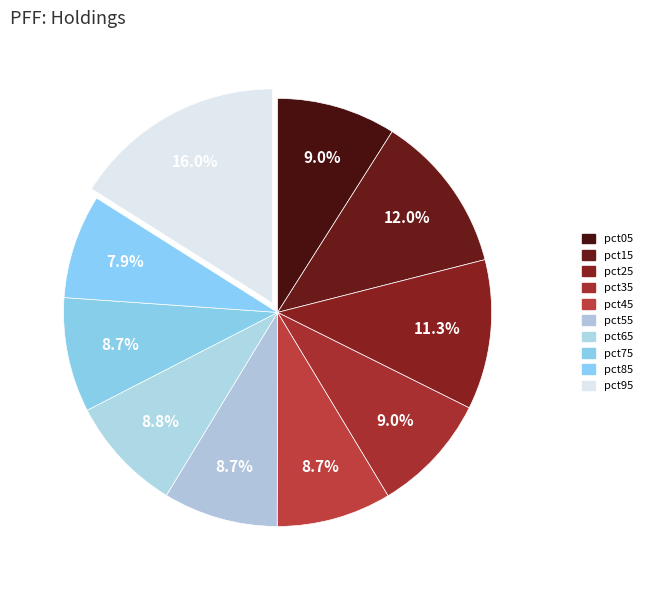

Count the number of slices in the pie.

10